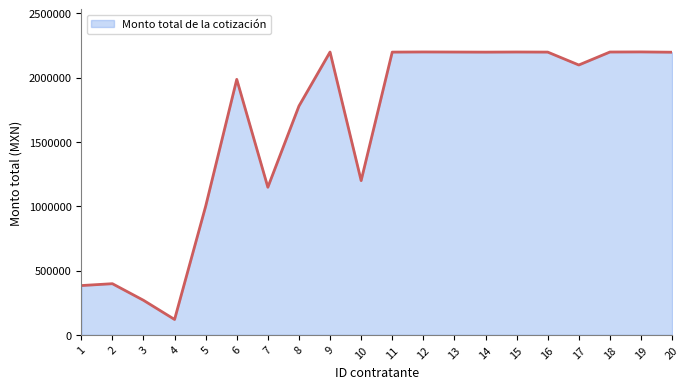

What is the maximum value shown in the chart?

2199130.9